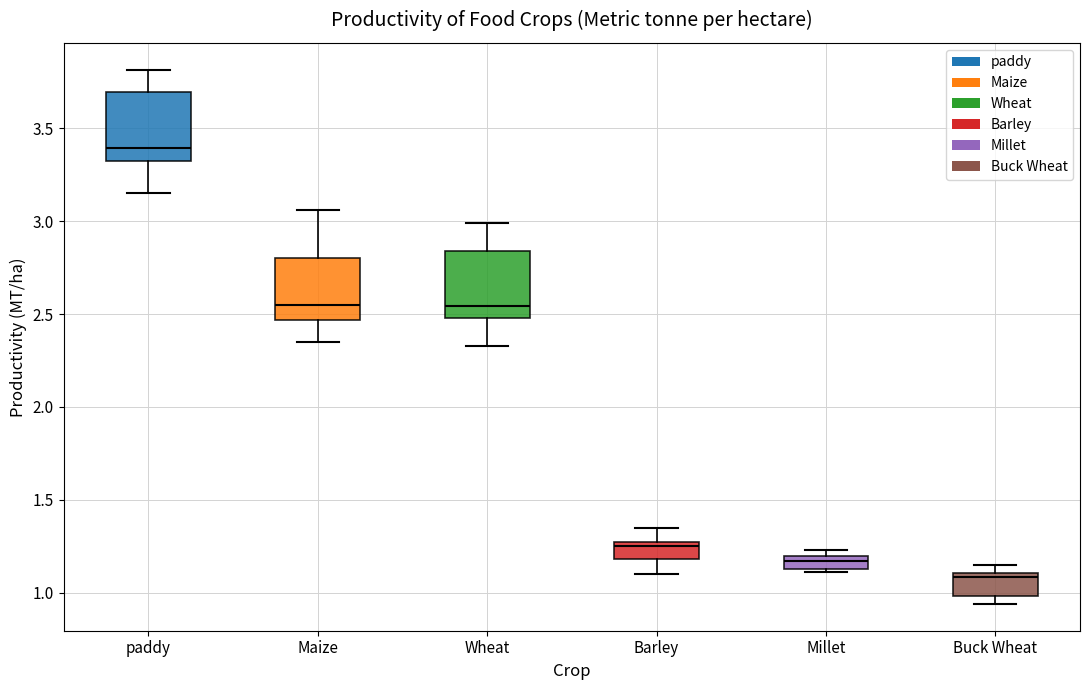

Which box's median line is the highest?

paddy